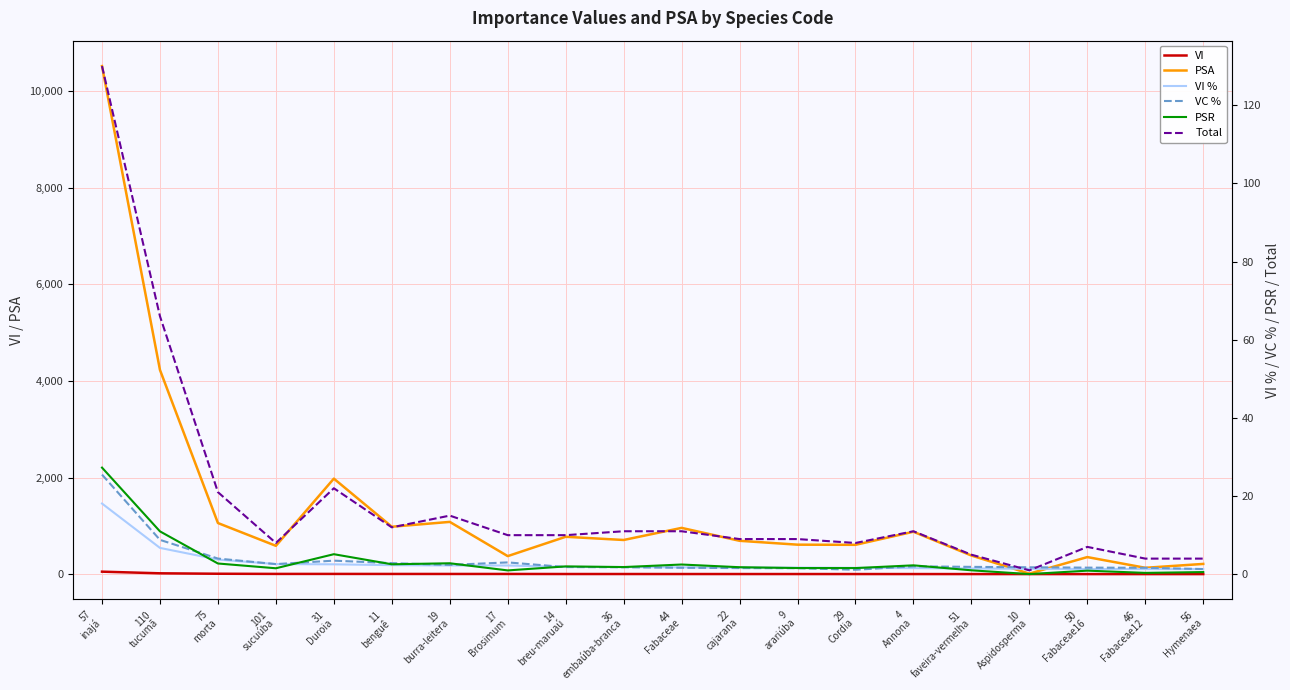

Where is the first local maximum for Total?

31
Duroia